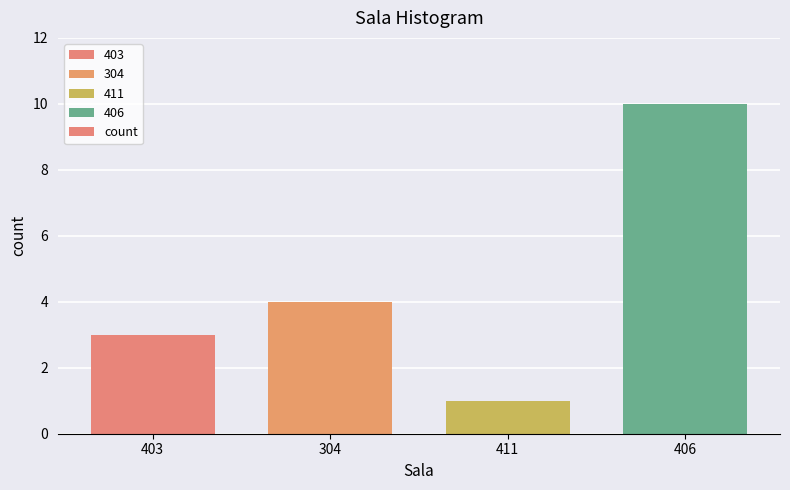

Reading left to right, list all the values displayed in this chart.

3	4	1	10